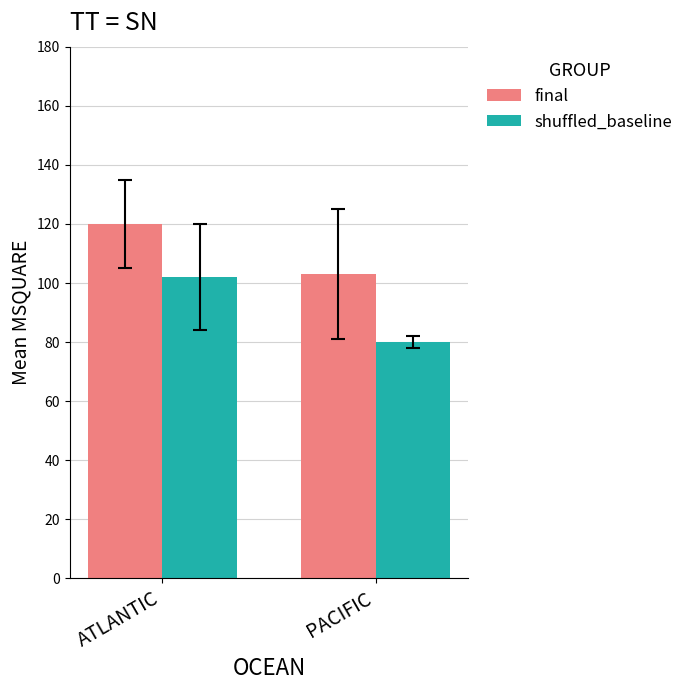

What is the minimum value for shuffled_baseline?

80